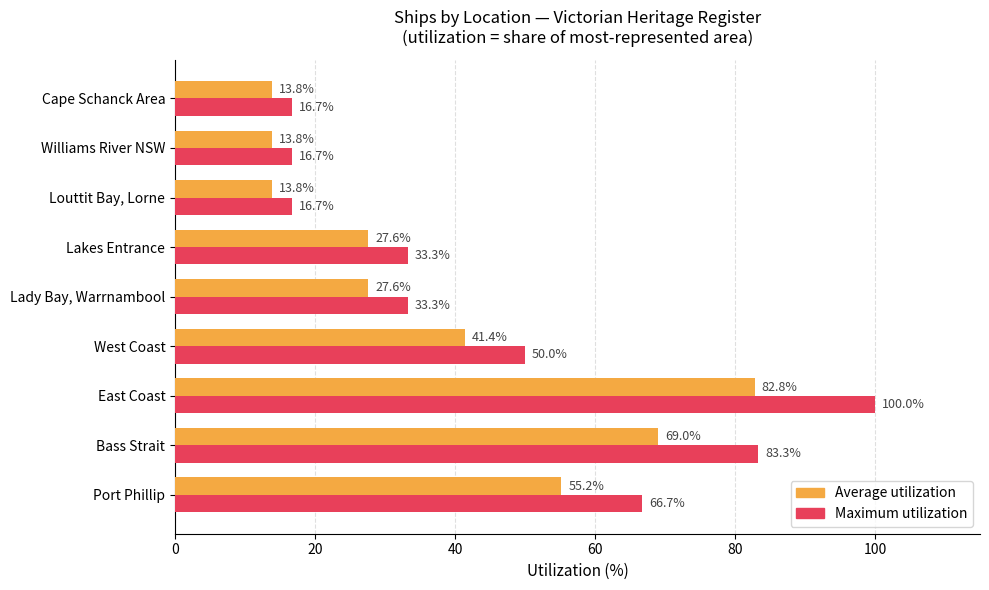

At which label does Average utilization reach its peak?

East Coast